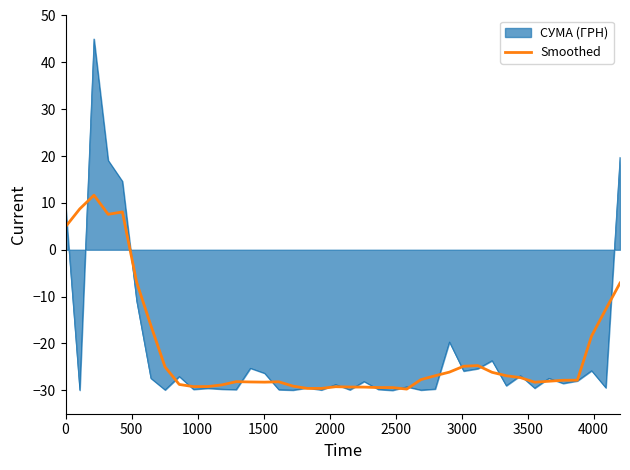

List the series in order of their peak value, highest first.

СУМА (ГРН), Smoothed